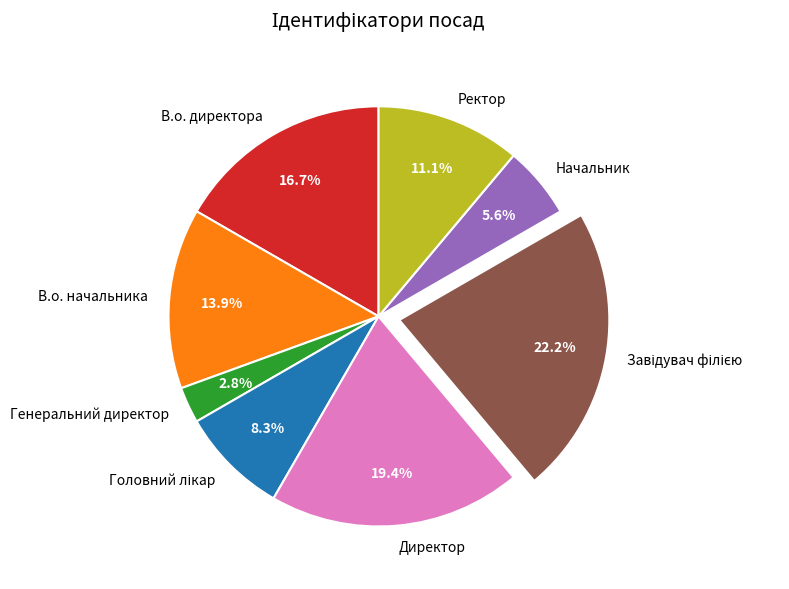

Is there a majority slice in this chart?

No